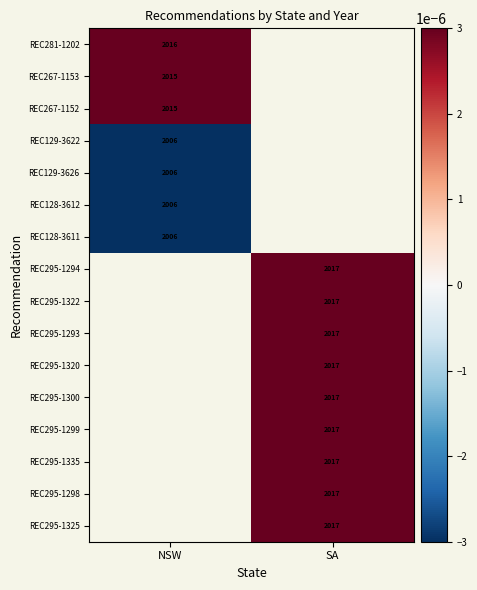

Is the value of REC295-1320 at SA greater than the value of REC267-1152 at NSW?

Yes